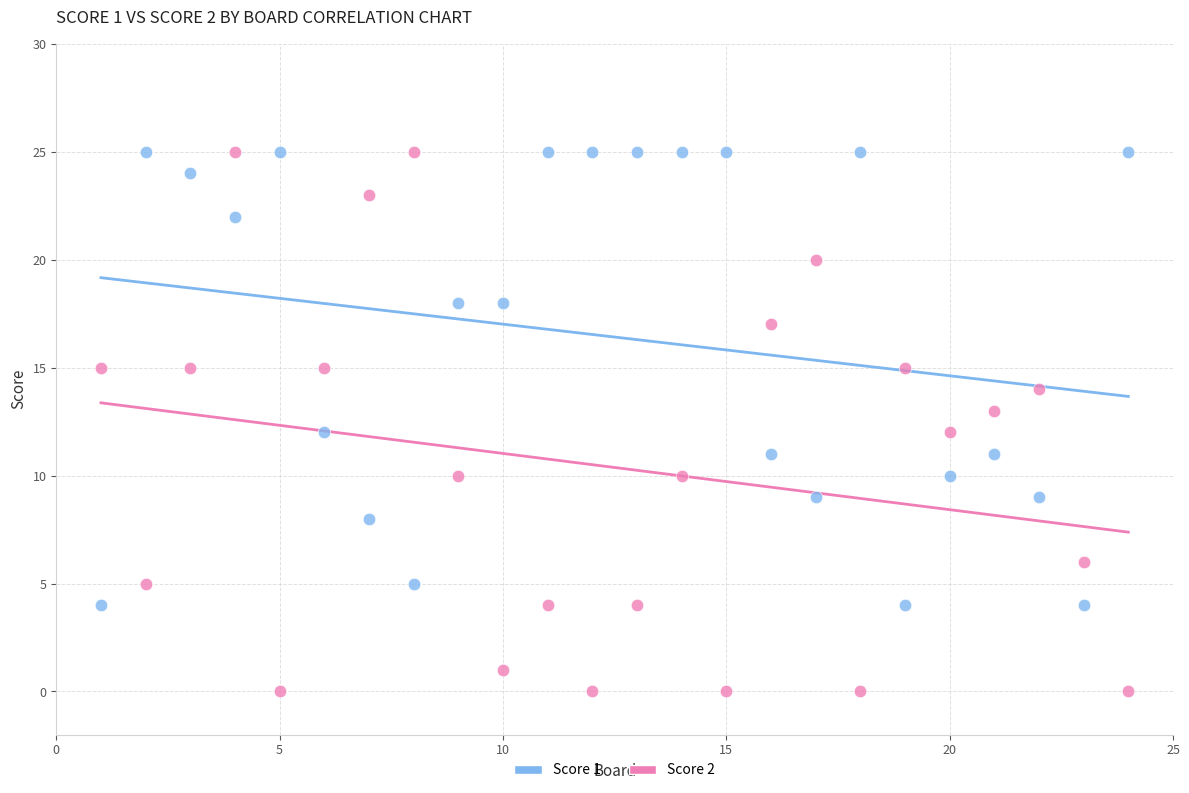

Which series has the widest spread of Y values?

Score 2